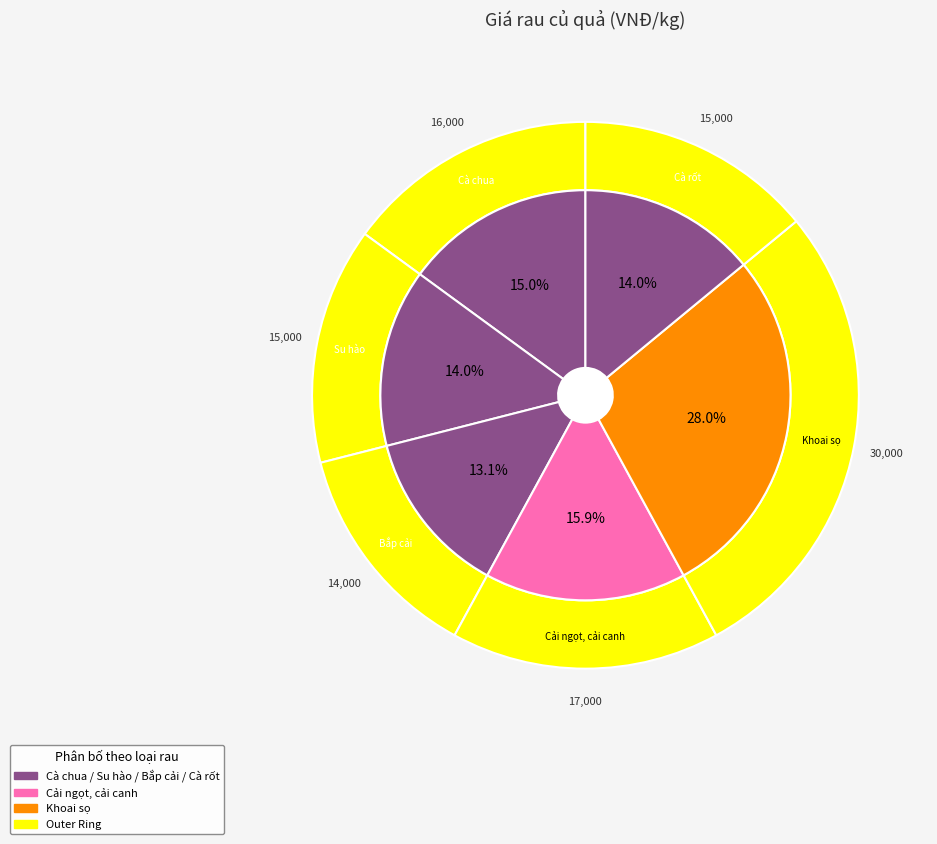

Between Cải ngọt, cải canh and Bắp cải, which is larger?

Cải ngọt, cải canh